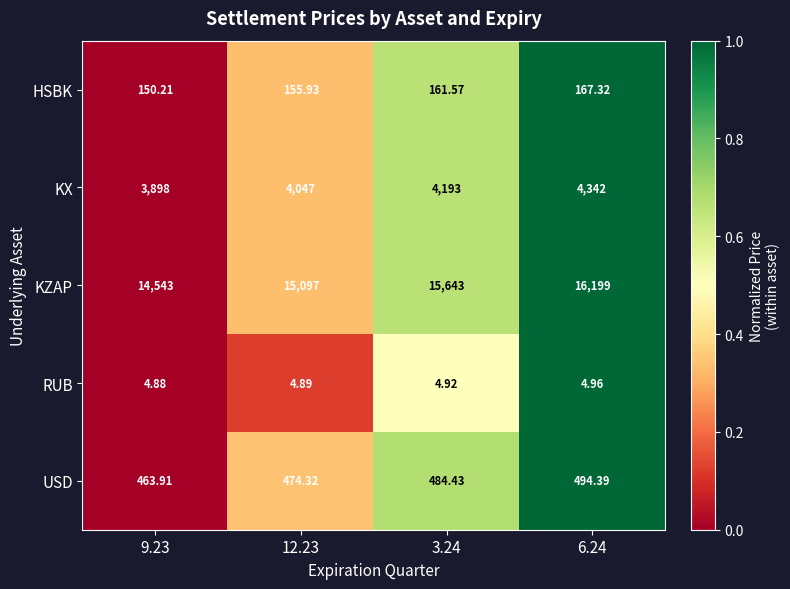

Rank the series by their maximum value, from highest to lowest.

KZAP, KX, USD, HSBK, RUB